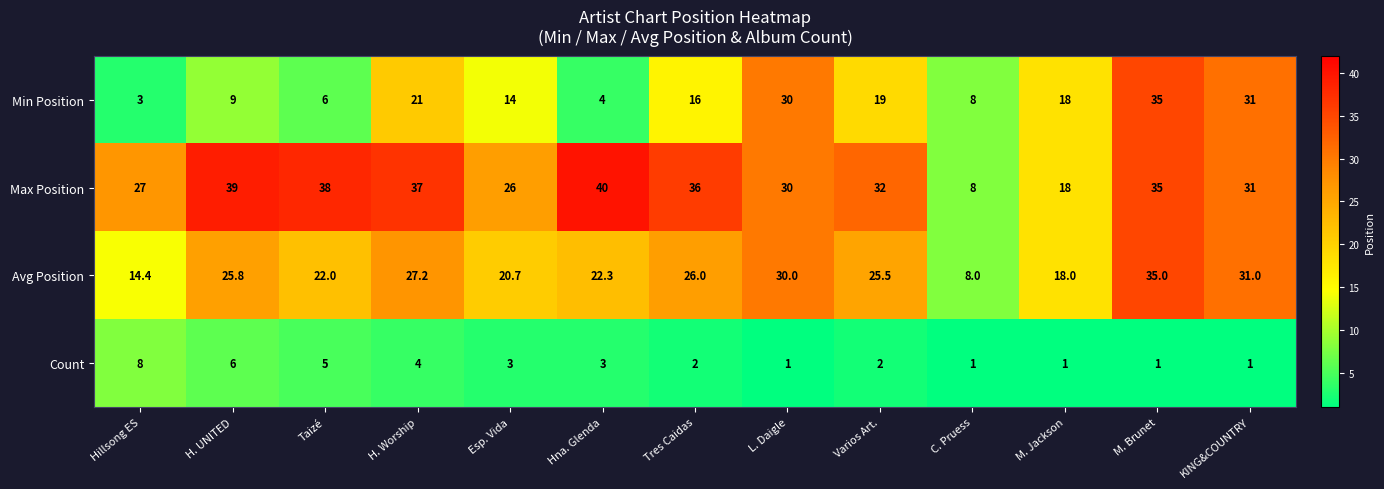

The Avg Position series shows 28.8 at M. Jackson. True or false?

False